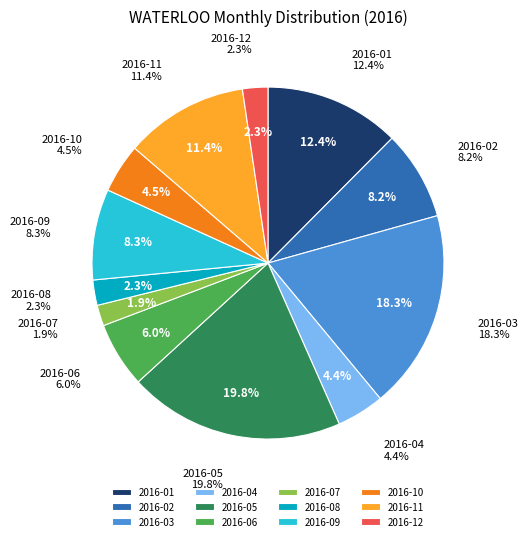

Is it true that 2016-12 is 2% of the pie?

True